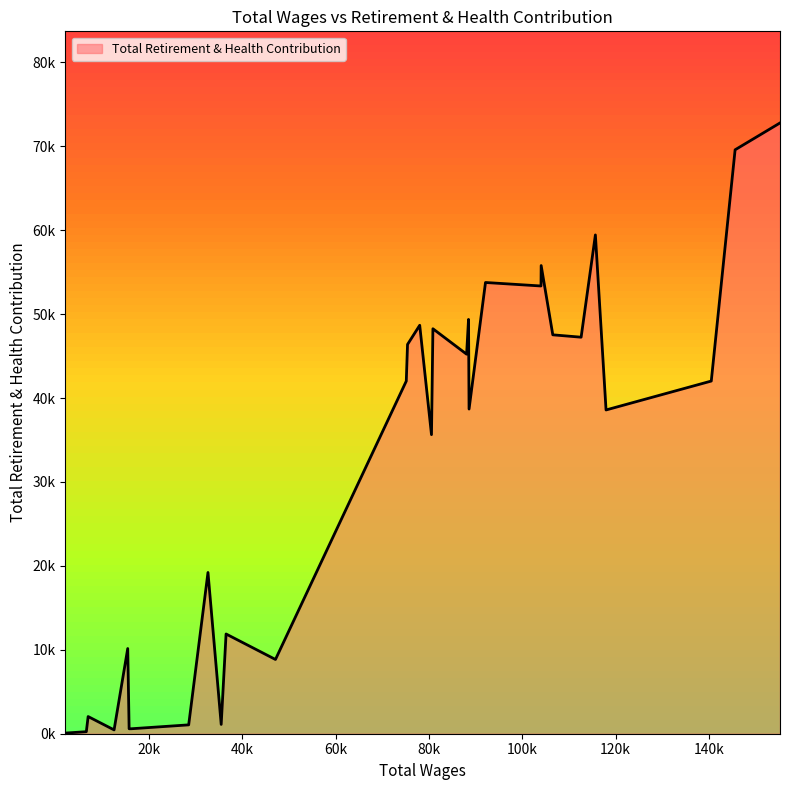

Is this an area chart (filled region under the line)?

Yes